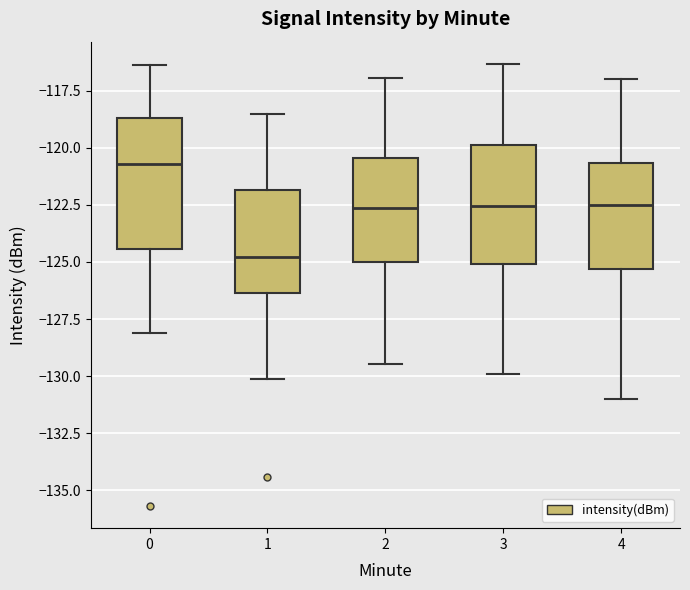

Reading left to right, read every box against the y-axis: the position of its median line, the range the box covers, and the ends of its whiskers. The values are not printed on the chart, so give them approximately, as read against the axis.

0: median -120.5, box -124.5 to -118.5, whiskers -128.0 to -116.5
1: median -125.0, box -126.5 to -122.0, whiskers -130.0 to -118.5
2: median -122.5, box -125.0 to -120.5, whiskers -129.5 to -117.0
3: median -122.5, box -125.0 to -120.0, whiskers -130.0 to -116.5
4: median -122.5, box -125.5 to -120.5, whiskers -131.0 to -117.0